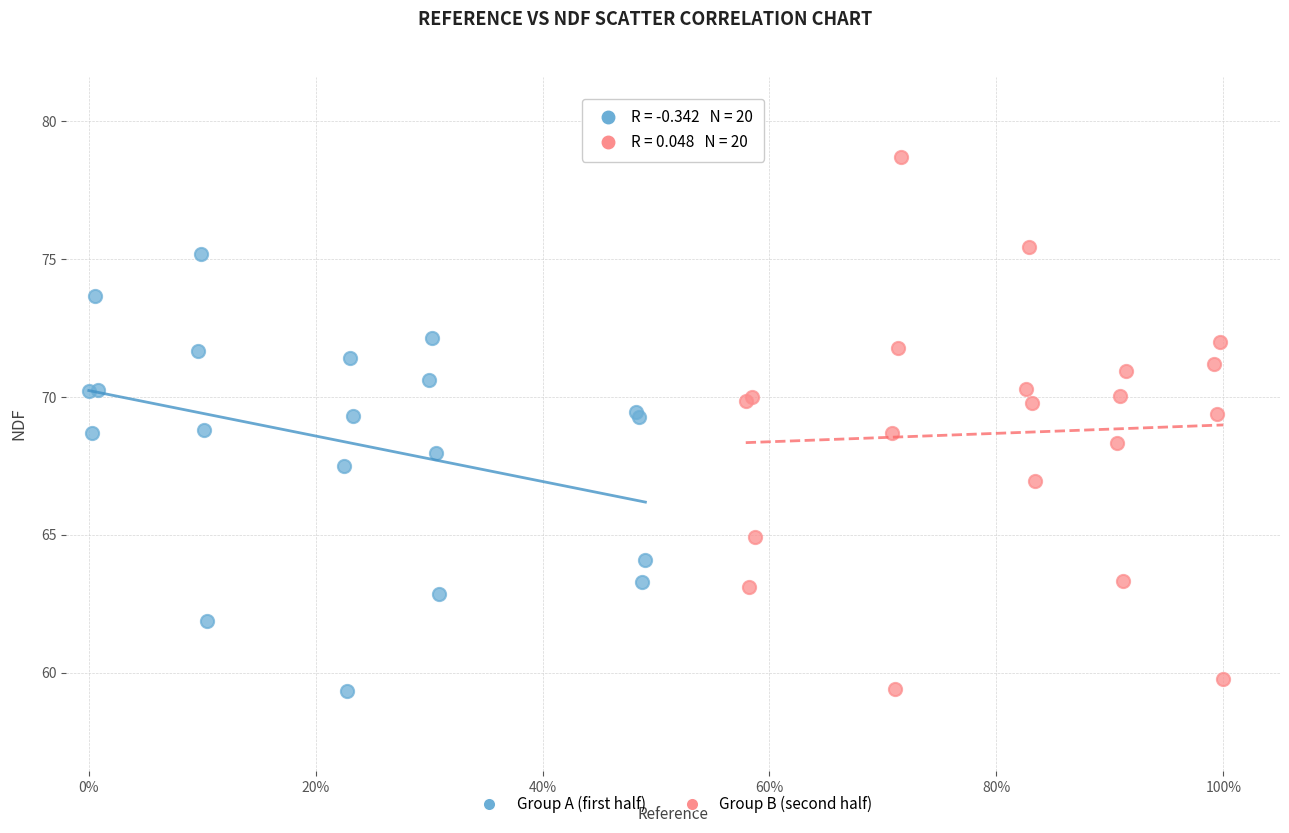

Which series has the largest Y range (max minus min)?

Group B (second half)